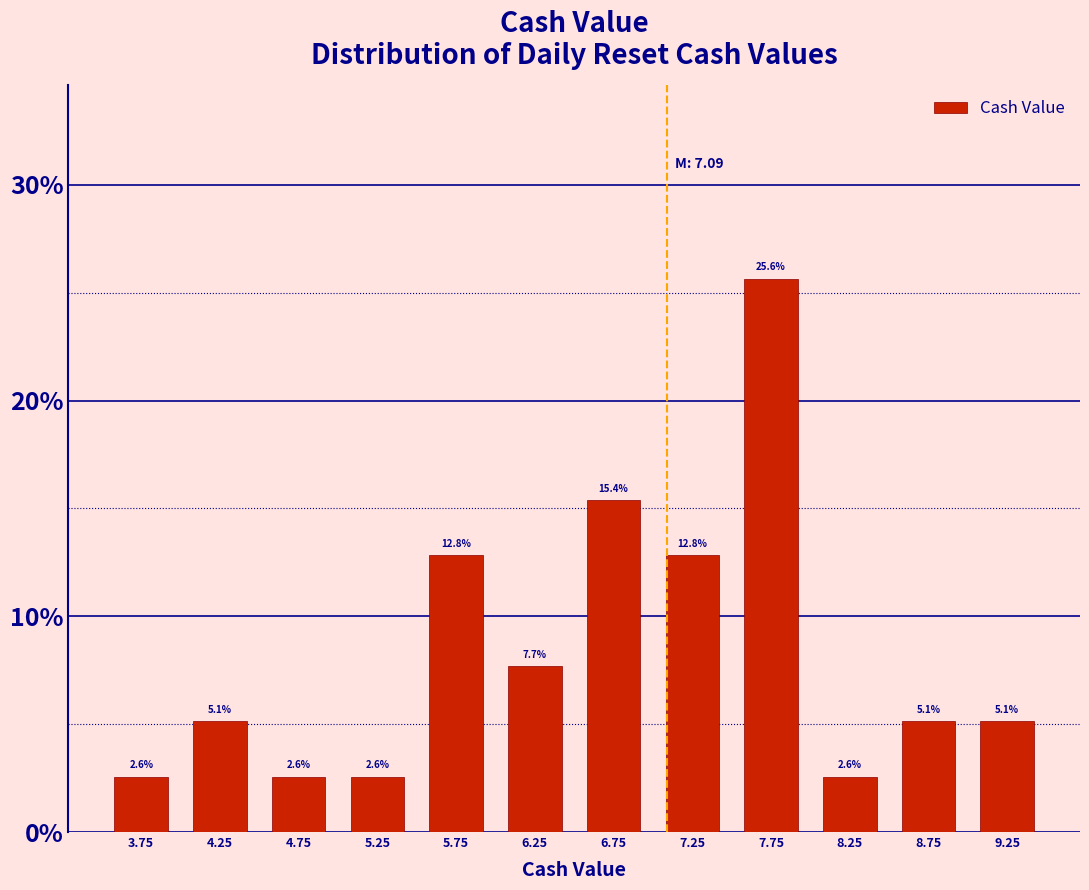

Reading left to right, transcribe this chart: for each bar, give the range it covers on the x-axis and its height.

3.5 to 4.0: 2.6
4.0 to 4.5: 5.1
4.5 to 5.0: 2.6
5.0 to 5.5: 2.6
5.5 to 6.0: 12.8
6.0 to 6.5: 7.7
6.5 to 7.0: 15.4
7.0 to 7.5: 12.8
7.5 to 8.0: 25.6
8.0 to 8.5: 2.6
8.5 to 9.0: 5.1
9.0 to 9.5: 5.1